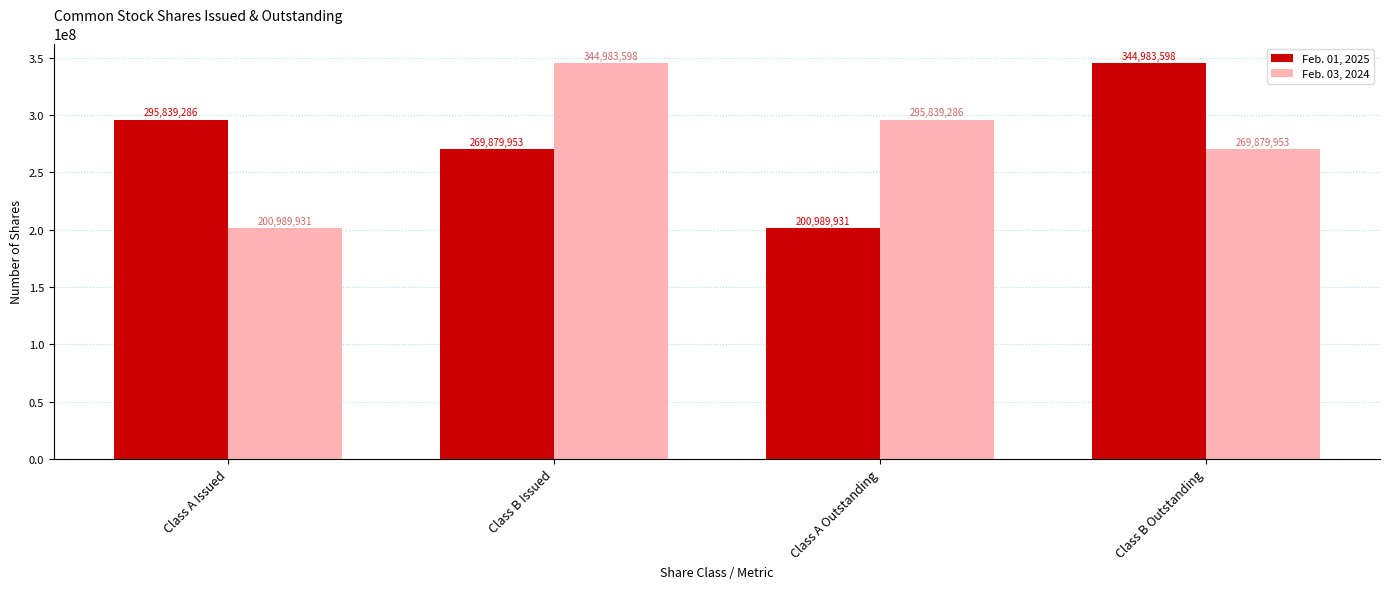

Is the value of Feb. 01, 2025 at Class A Outstanding greater than the value of Feb. 03, 2024 at Class A Outstanding?

No